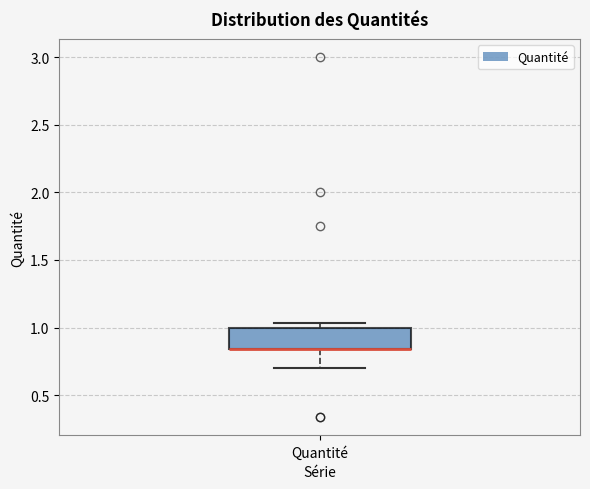

Read this box plot against the y-axis: the position of the median line, the range covered by the box, and the ends of both whiskers. The values are not printed on the chart, so give them approximately, as read against the axis.

median 0.85 (drawn on the box's lower edge), box 0.85 to 1.00, whiskers 0.70 to 1.05